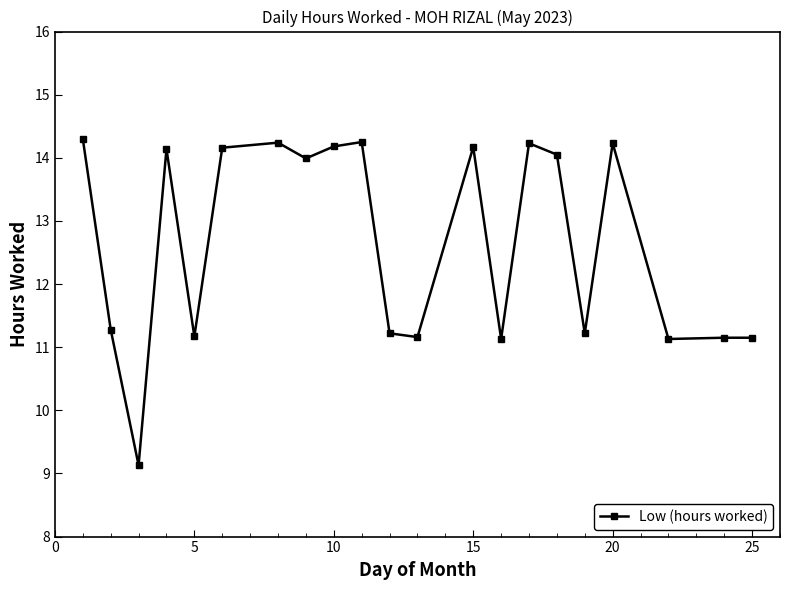

What is the average value?

12.7